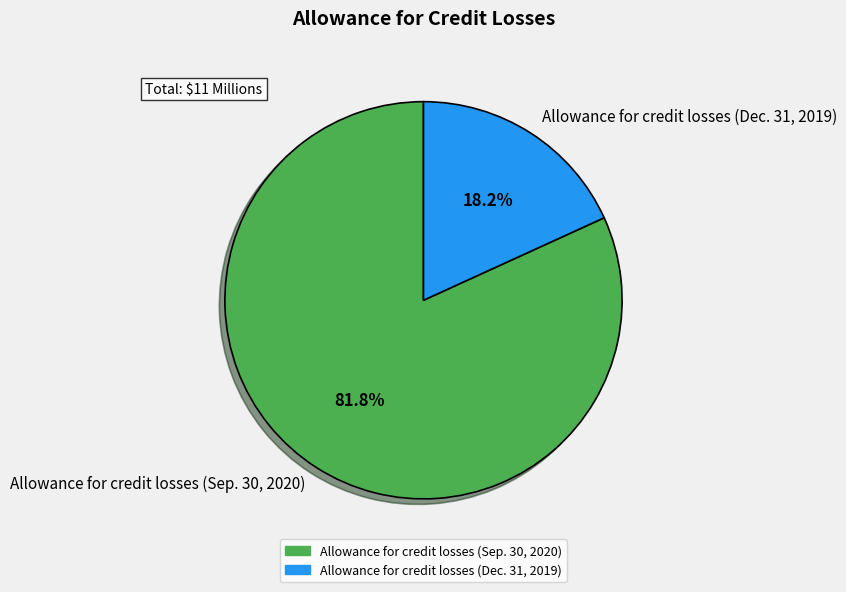

To the nearest percent, what percentage of the pie is Allowance for credit losses (Sep. 30, 2020)?

82%